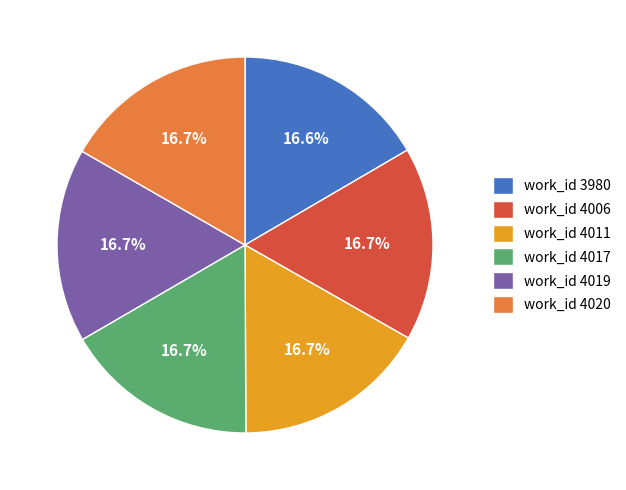

Is there a majority slice in this chart?

No